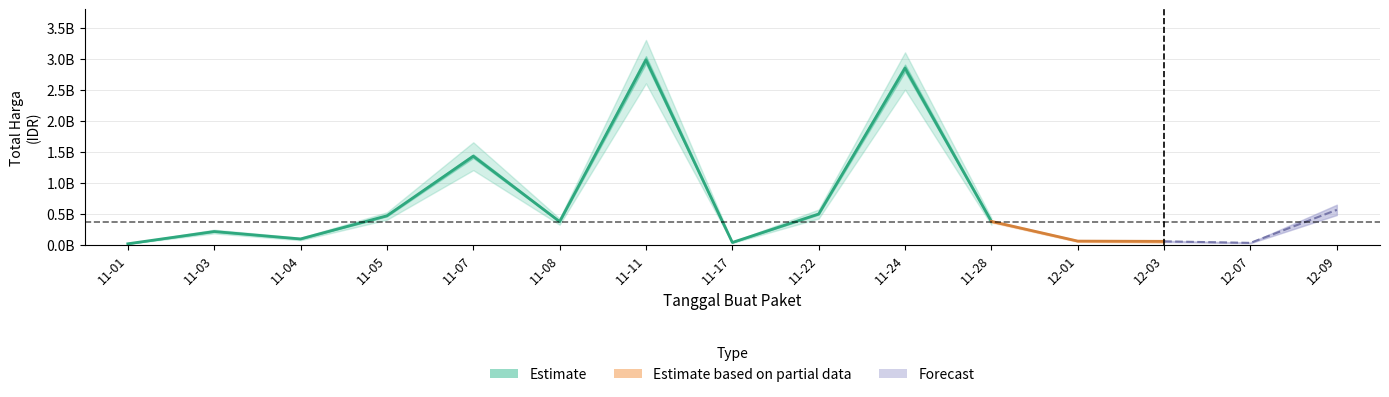

What is the label of the 4th point from the left?

2021-11-05